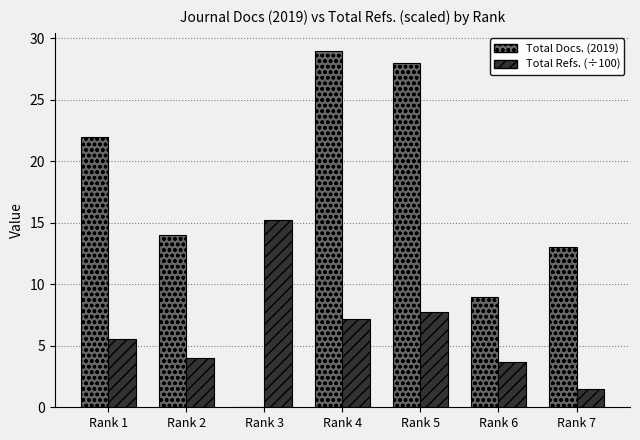

Which label corresponds to the largest value in the chart?

Rank 4